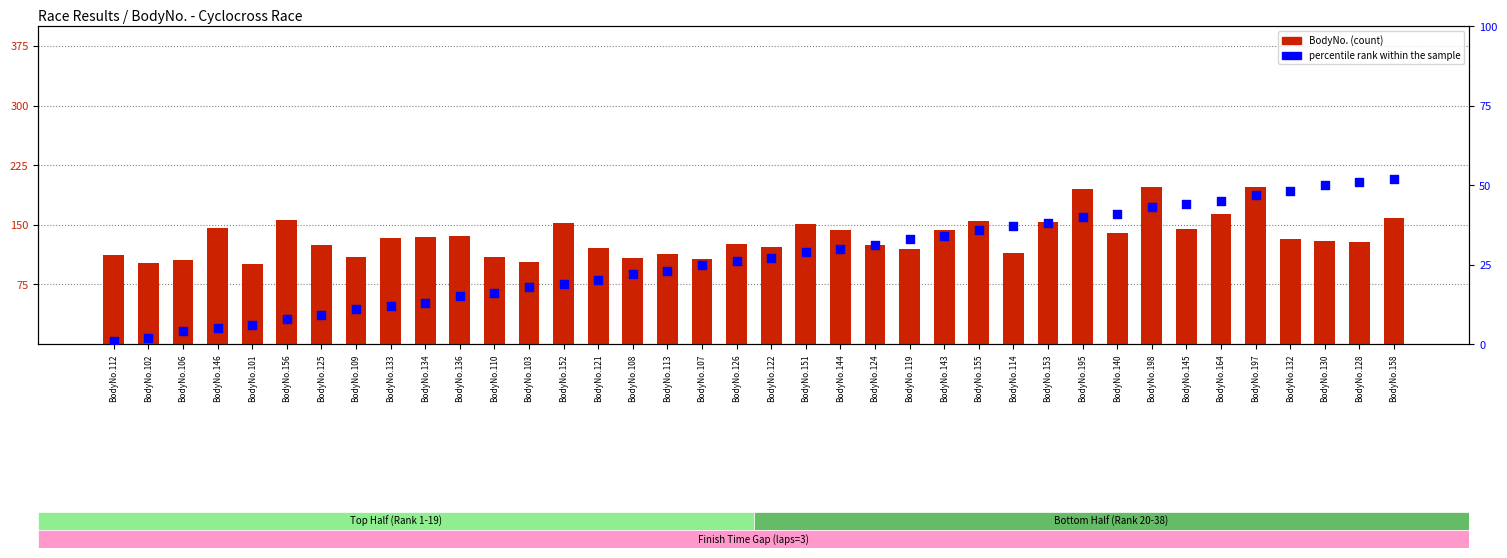

Is the value of BodyNo. at BodyNo.136 greater than the value of percentile rank within the sample at BodyNo.155?

Yes